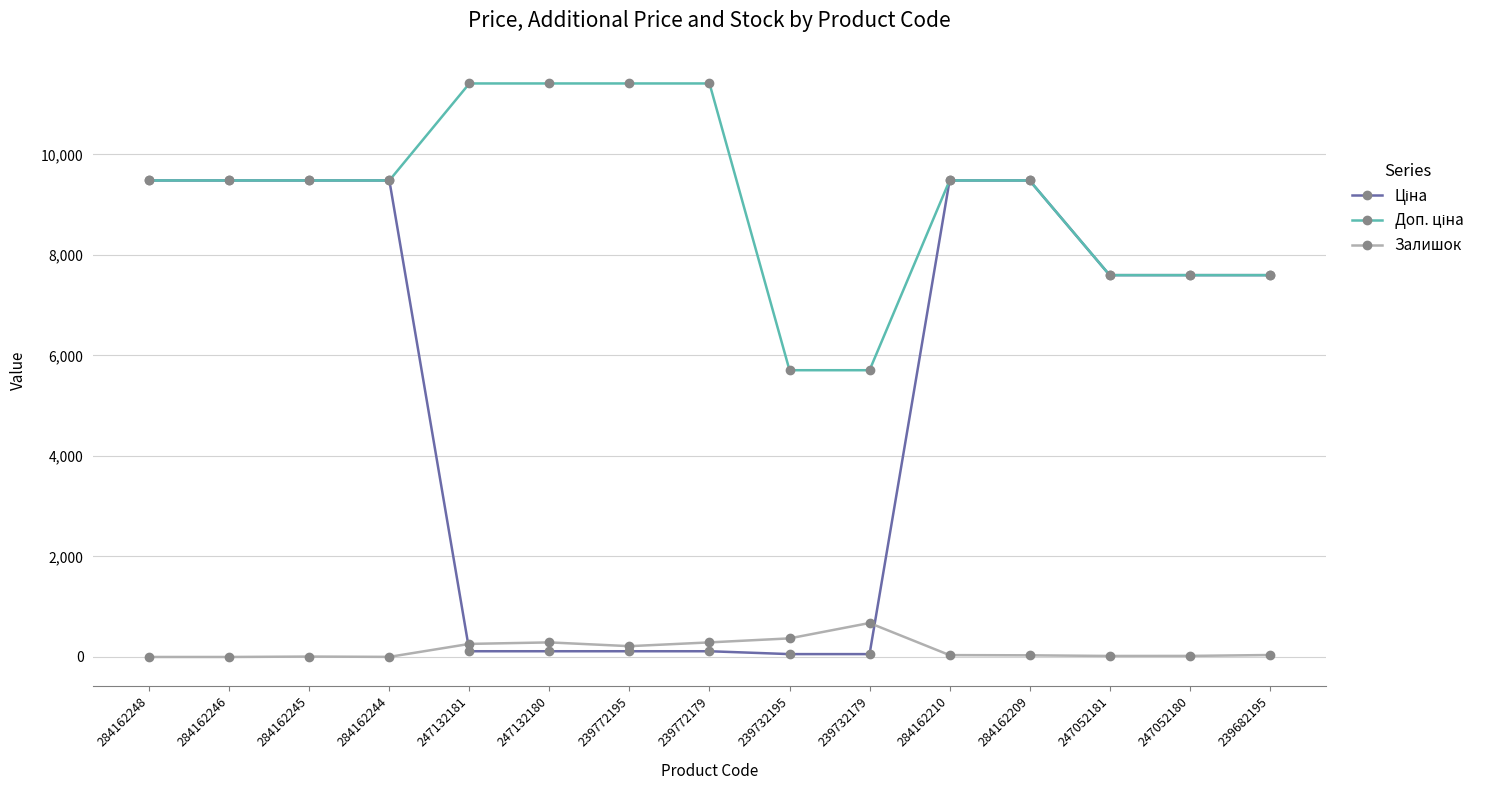

Is this an area chart (filled region under the line)?

No